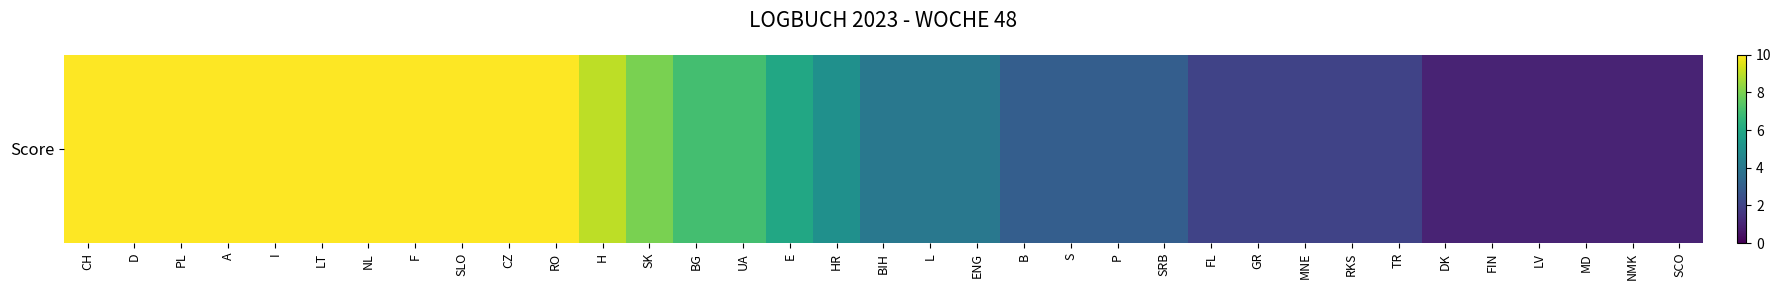

What is the difference between the second highest and minimum values?

9